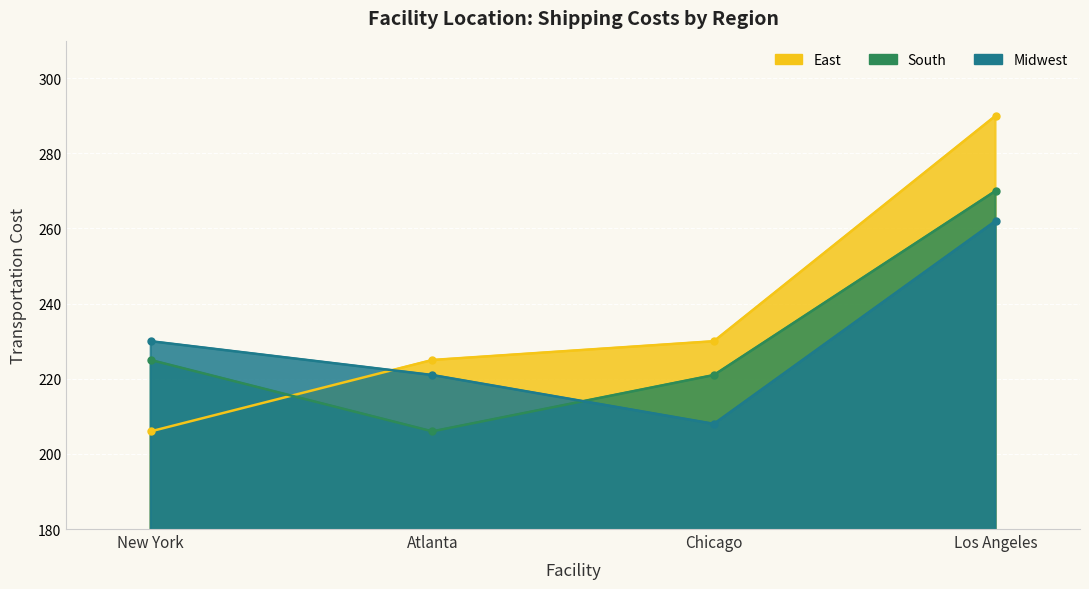

At how many categories does at least one series exceed 248?

1